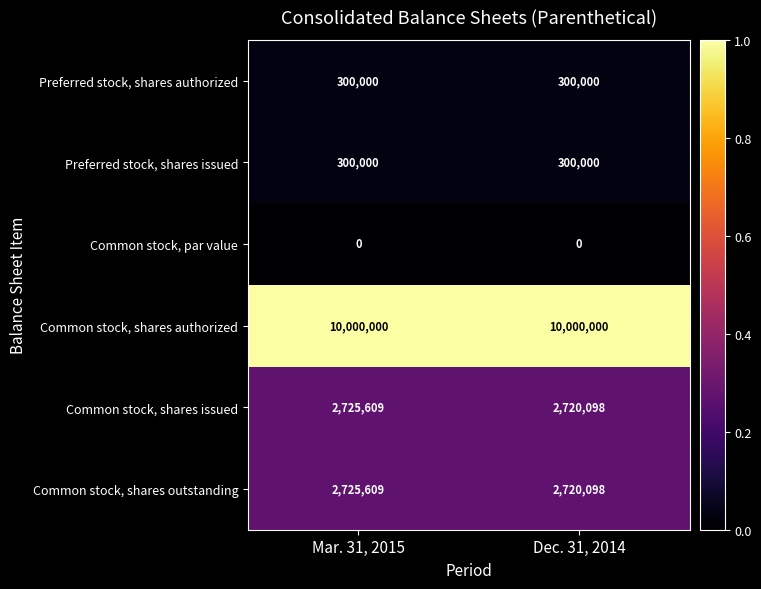

What is the difference between the highest and lowest values at Mar. 31, 2015?

10000000